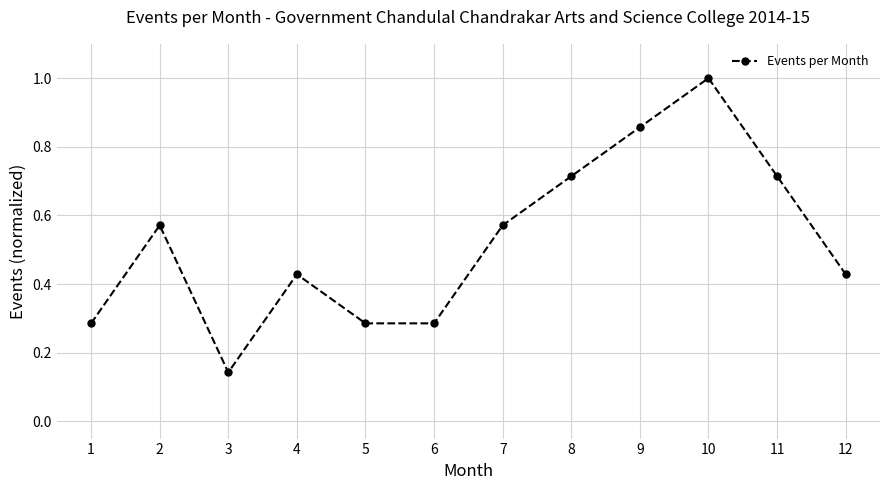

How many lines are shown in the chart?

1